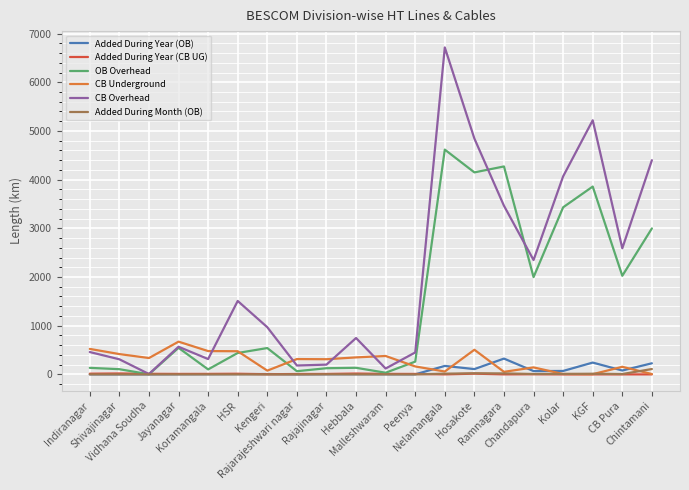

Is the value of Added During Year (CB UG) at Vidhana Soudha greater than the value of CB Underground at Indiranagar?

No